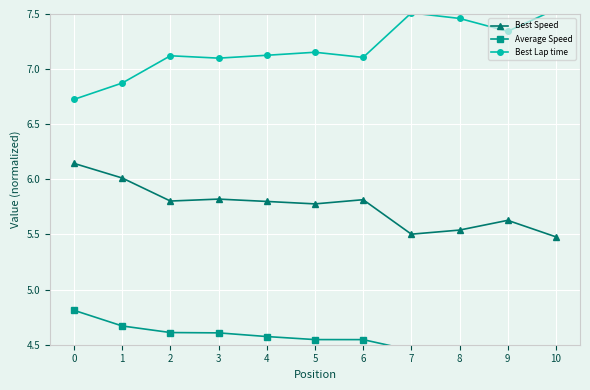

What is the spread (max minus min) of values at 3?

2.5